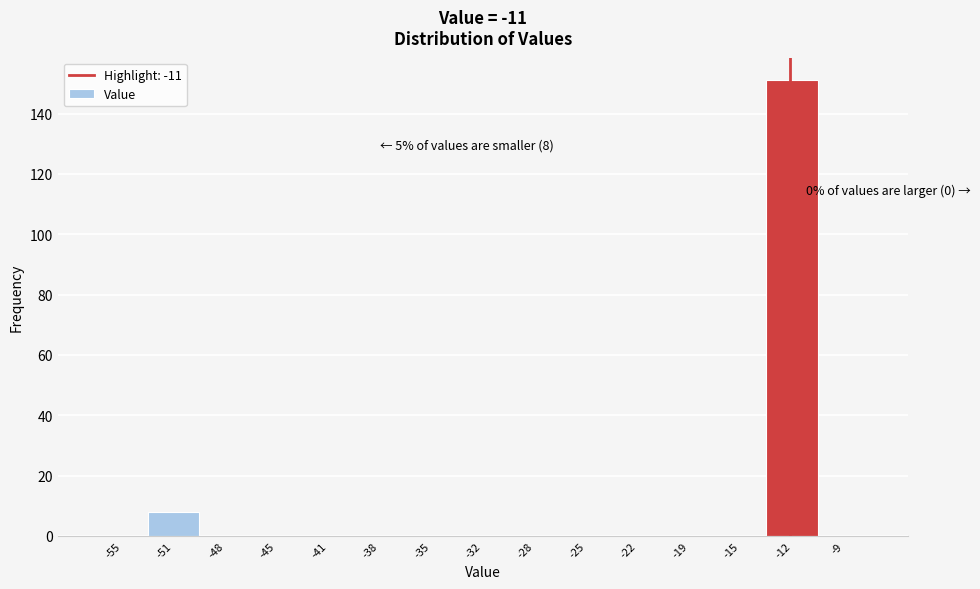

Reading left to right, extract all data points from this chart.

-55=0	-51=8	-48=0	-45=0	-41=0	-38=0	-35=0	-32=0	-28=0	-25=0	-22=0	-19=0	-15=0	-12=151	-9=0